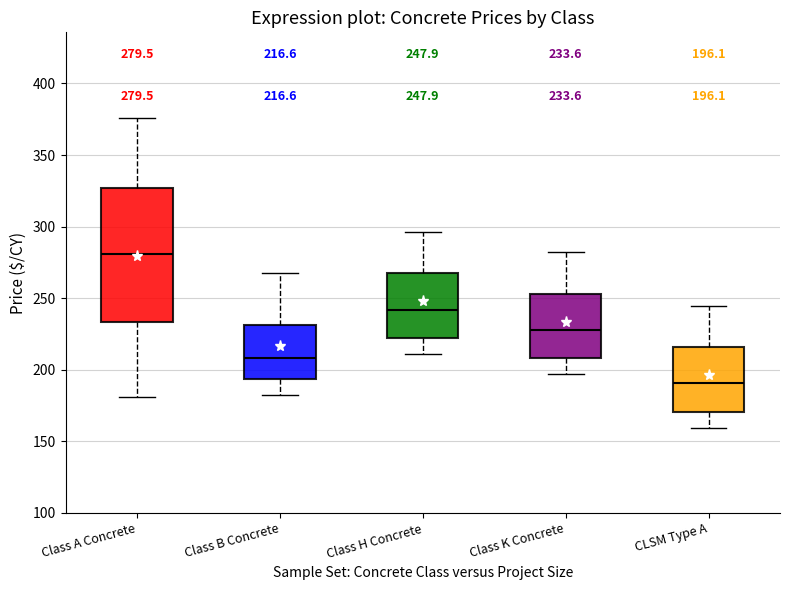

Which box has the lowest median line?

CLSM Type A